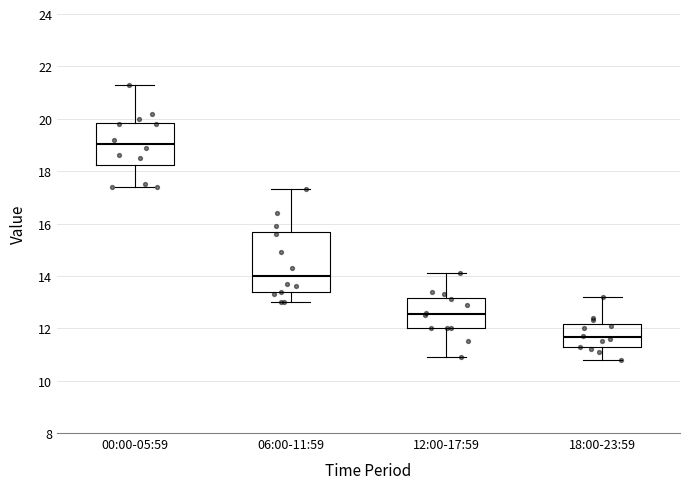

Reading left to right, transcribe this box plot: for each box, give where its median line is, the range the box spans, and where its two whiskers end, as read against the y-axis. The values are not printed on the chart, so give them approximately, as read against the axis.

00:00-05:59: median 19.0, box 18.2 to 19.8, whiskers 17.4 to 21.4
06:00-11:59: median 14.0, box 13.4 to 15.6, whiskers 13.0 to 17.4
12:00-17:59: median 12.6, box 12.0 to 13.2, whiskers 11.0 to 14.2
18:00-23:59: median 11.6, box 11.2 to 12.2, whiskers 10.8 to 13.2